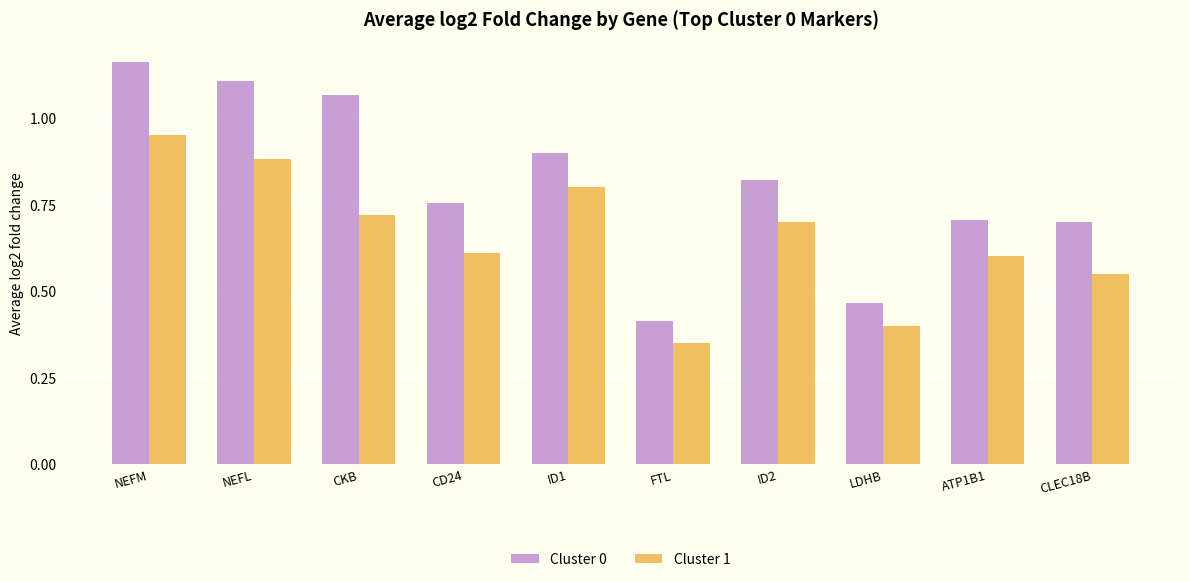

At which label is Cluster 1 closest to 0?

FTL